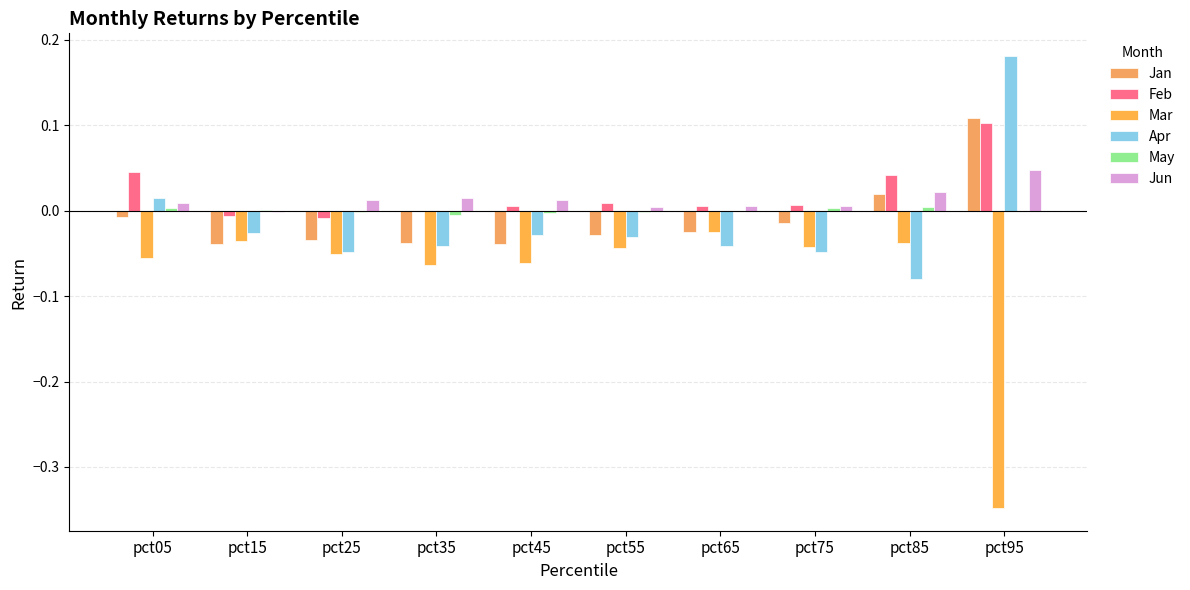

At which label does Mar reach its peak?

pct65